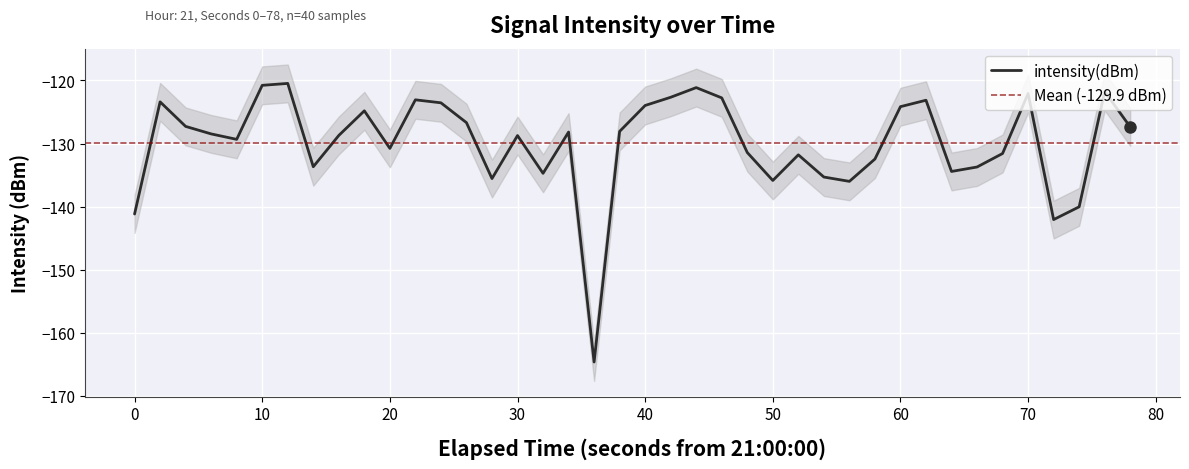

True or false: intensity(dBm) has a value of -141.2 at 0.

True